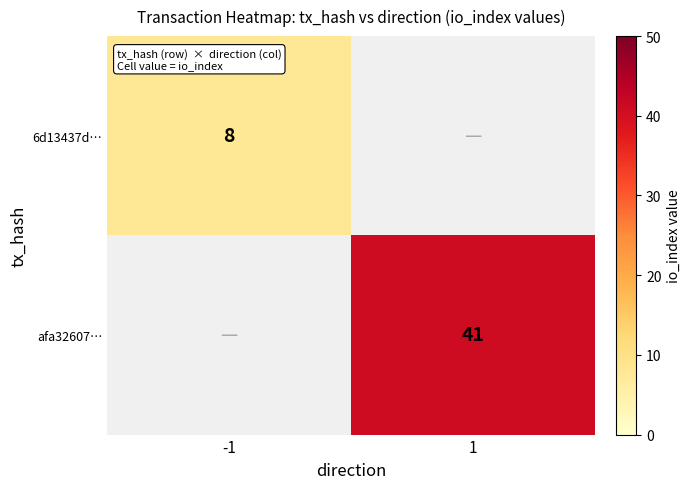

Is it true that afa32607… equals 41 at 1?

True